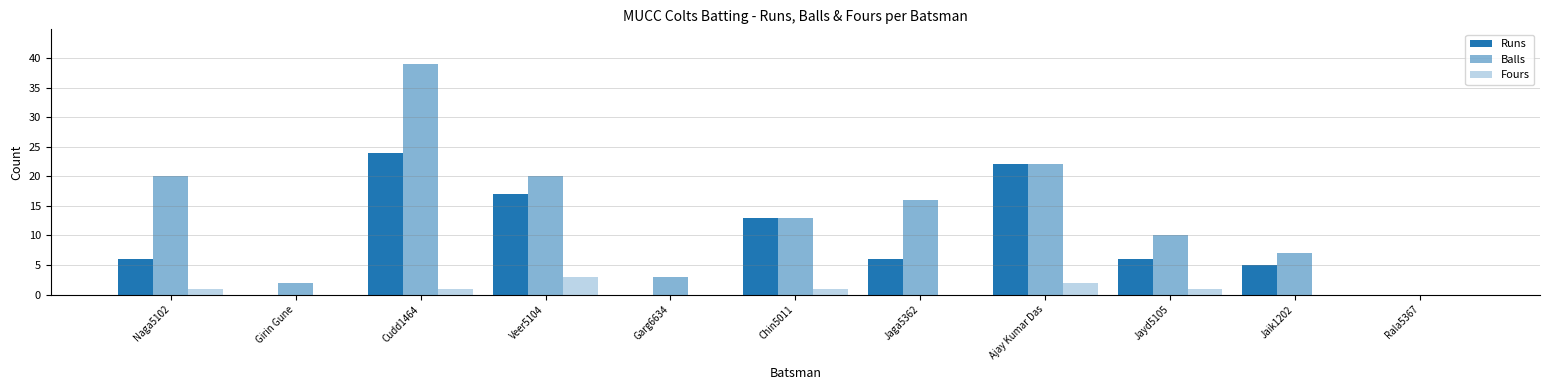

Rank the series by their average value, from lowest to highest.

Fours, Runs, Balls